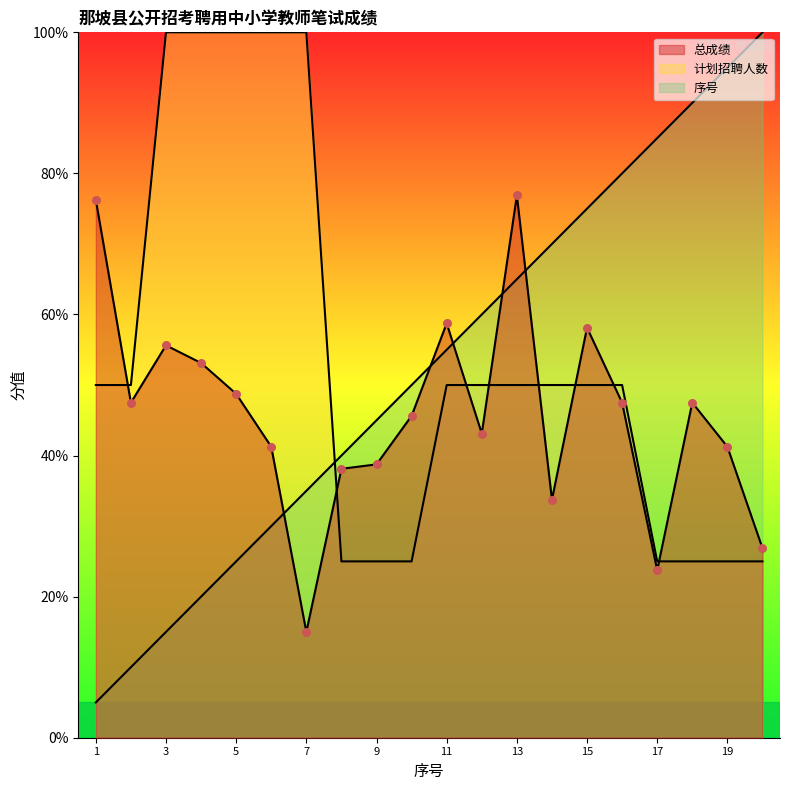

Is the value of 序号 at 10 greater than the value of 总成绩 at 15?

No